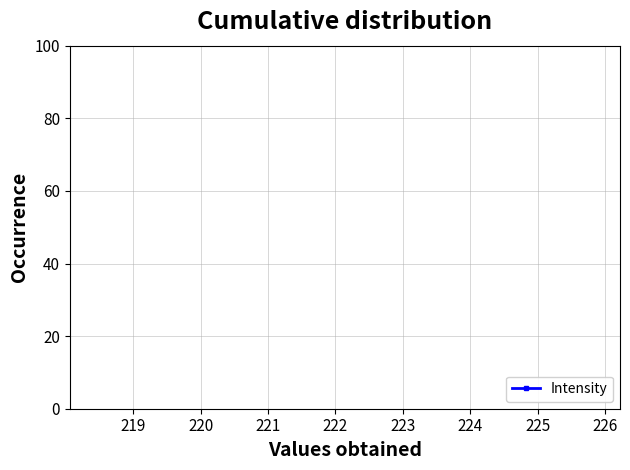

True or false: there are more than 2 points higher than both neighbors.

False